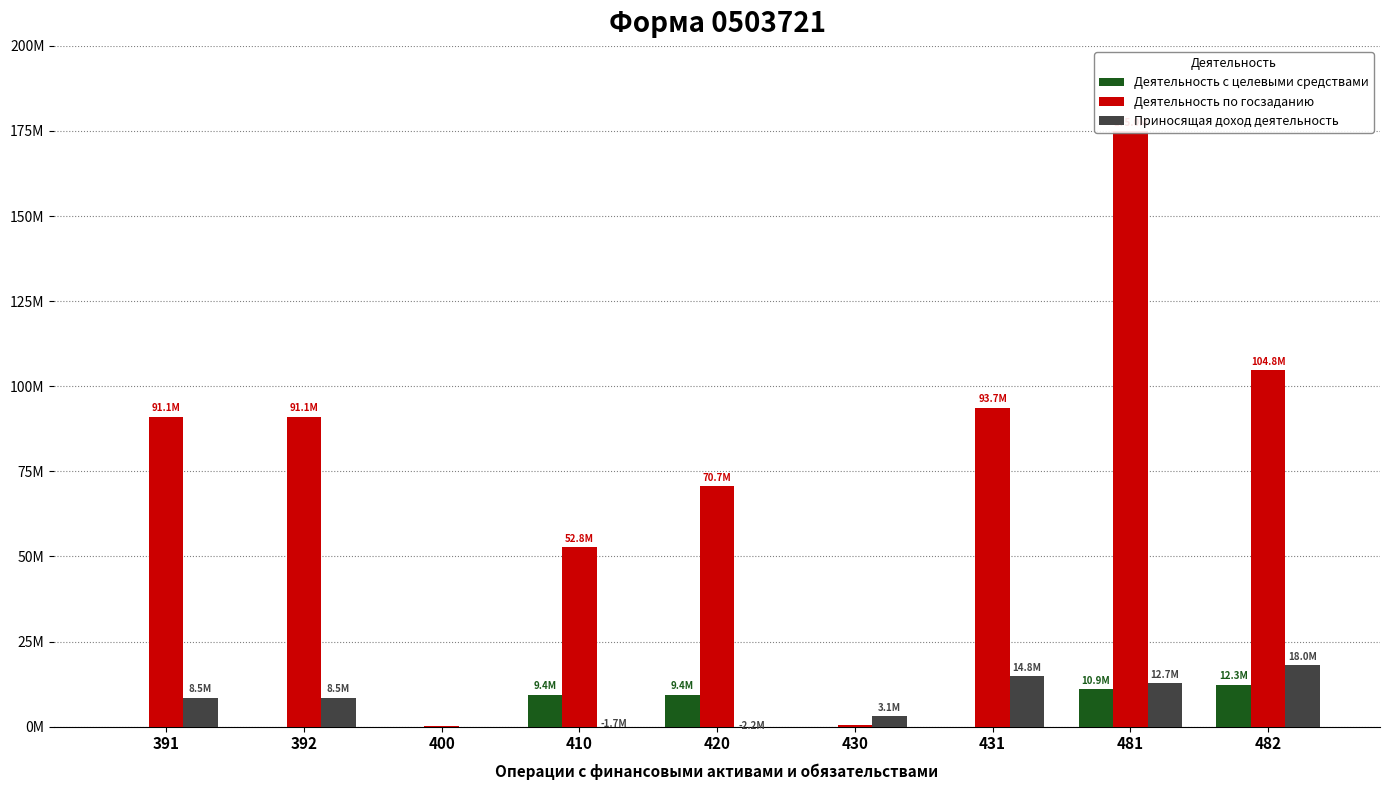

Rank the series by their maximum value, from lowest to highest.

Деятельность с целевыми средствами, Приносящая доход деятельность, Деятельность по госзаданию